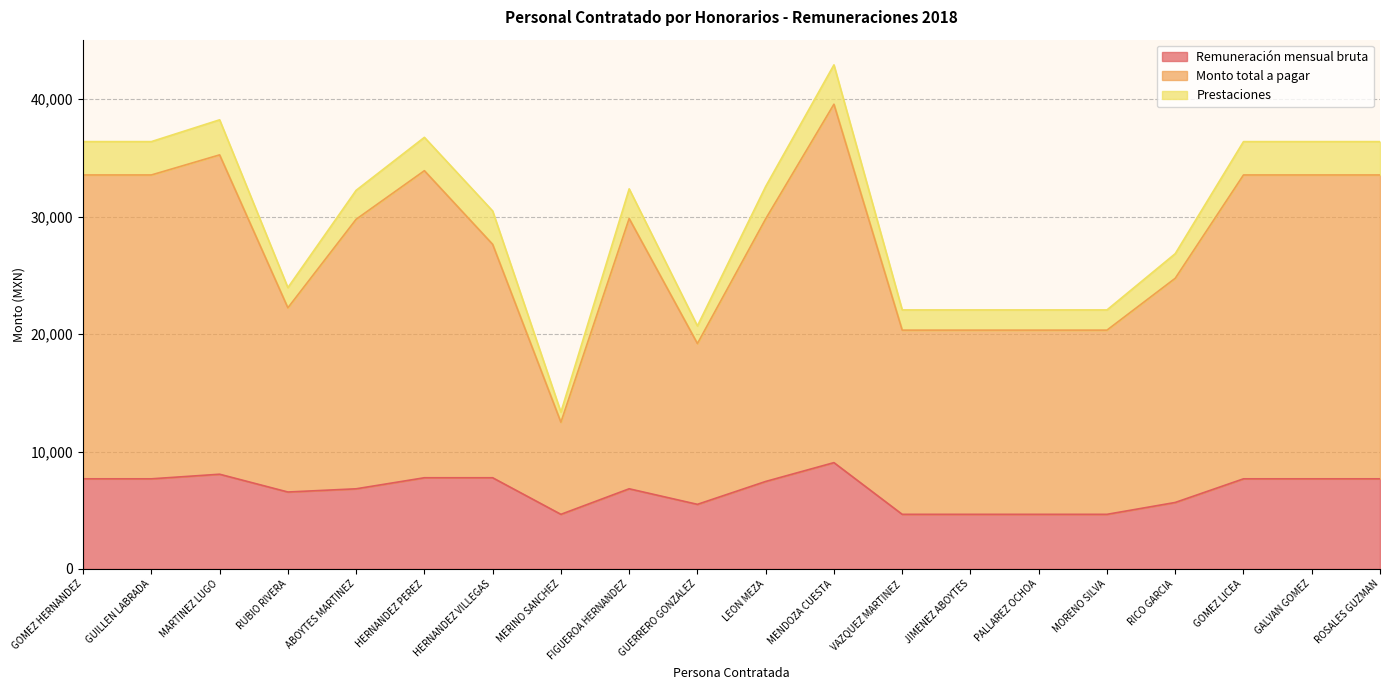

True or false: Monto total a pagar has a value of 29768.7 at ABOYTES MARTINEZ.

True